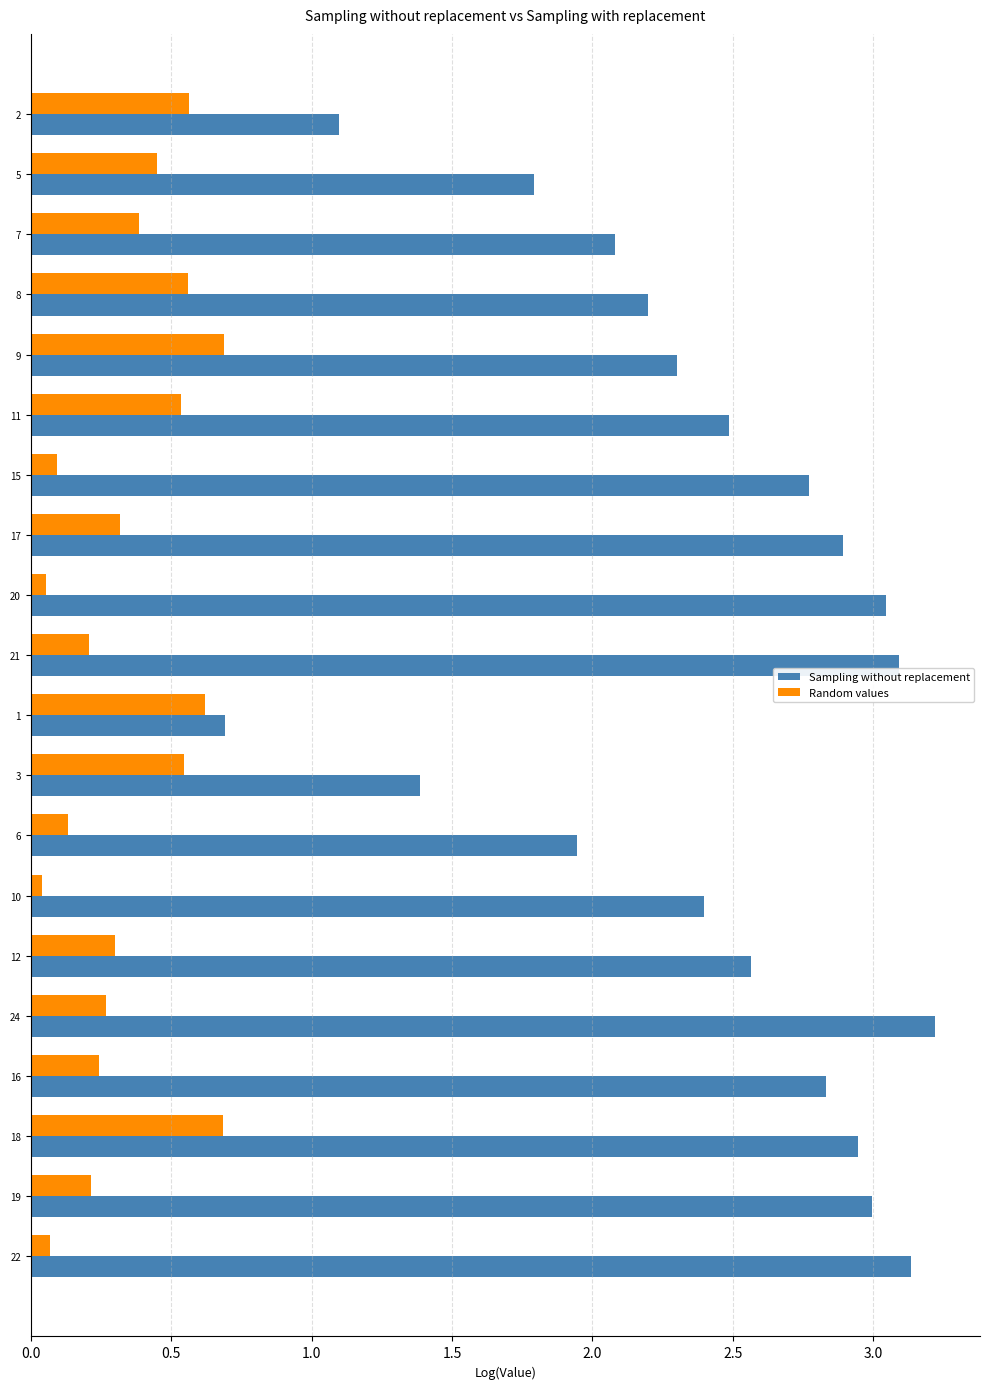

Which series has the widest spread of values?

Sampling without replacement